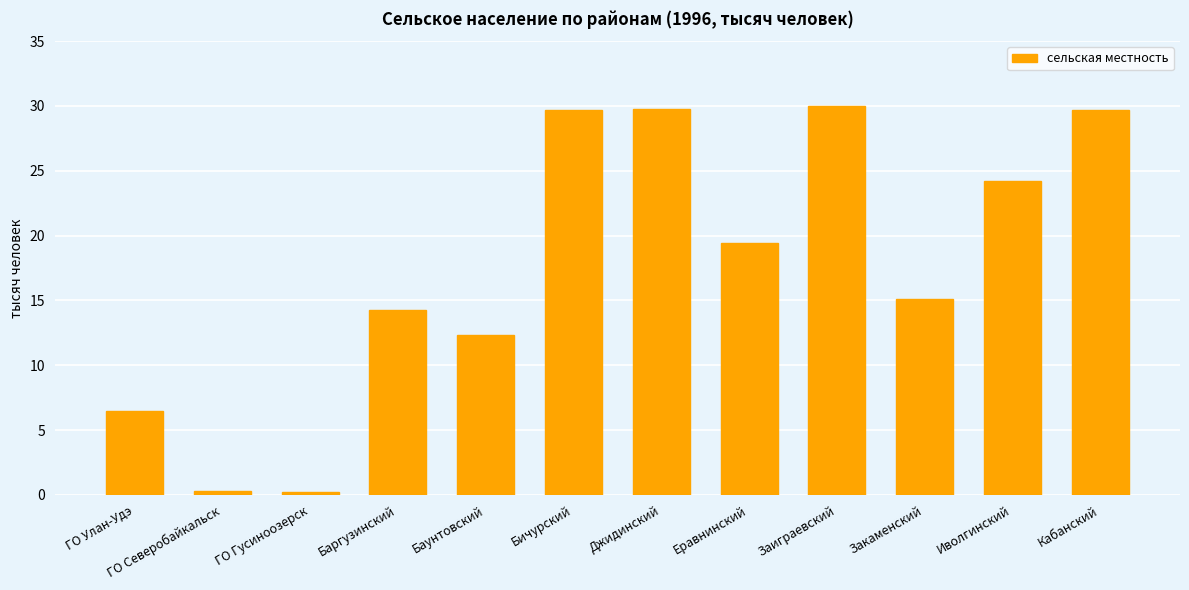

Does the chart contain stacked bars?

No